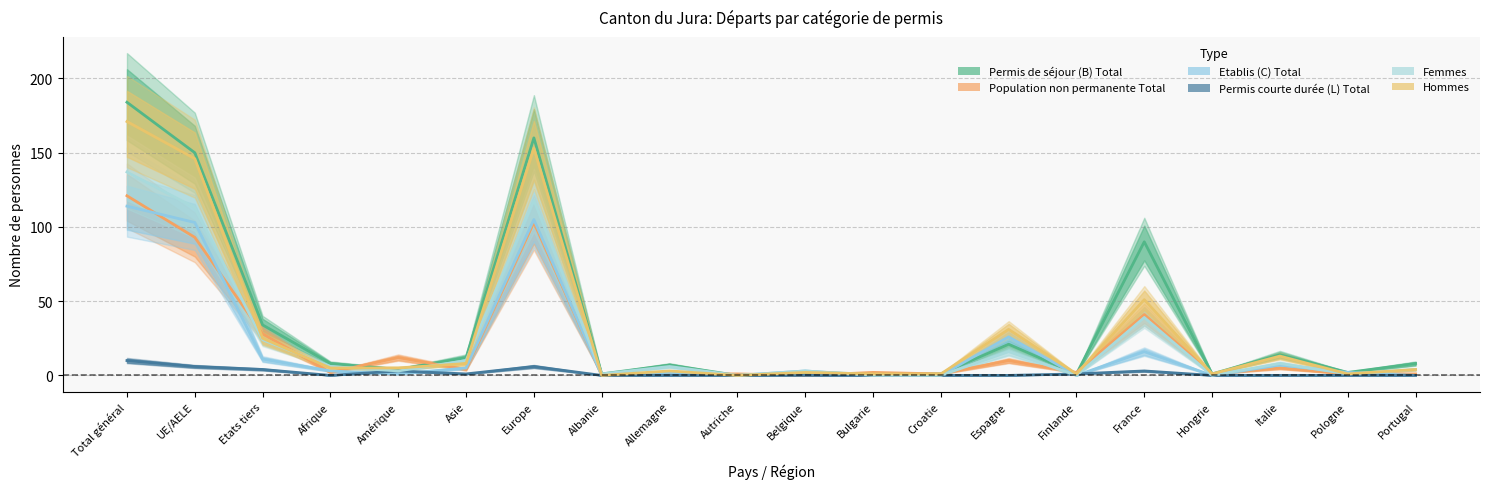

What is the difference between the maximum and minimum values in the Permis de séjour (B) Total series?

184